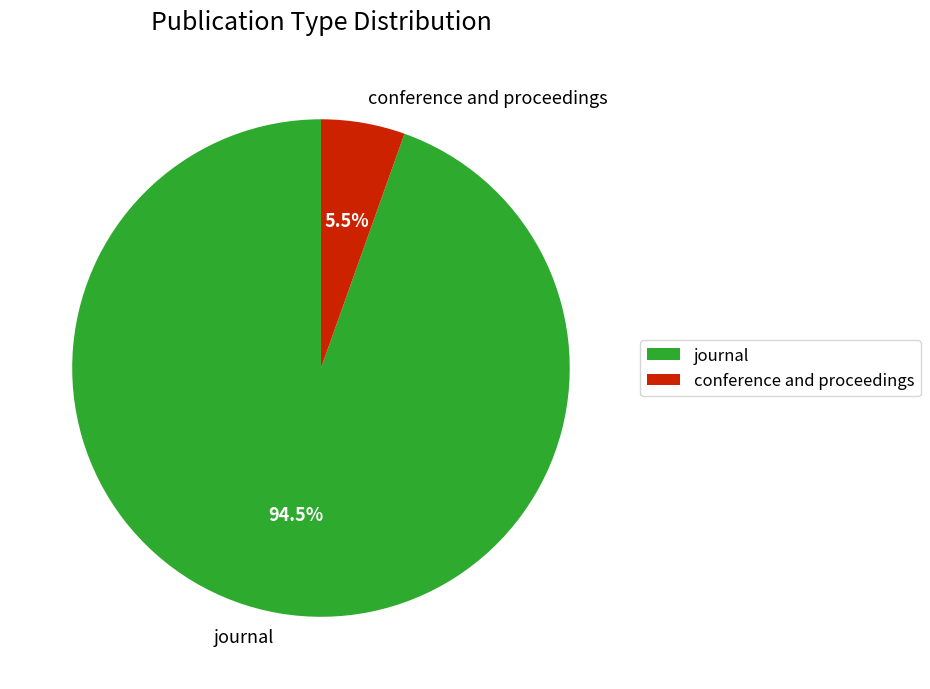

Rank the categories by value from highest to lowest.

journal, conference and proceedings